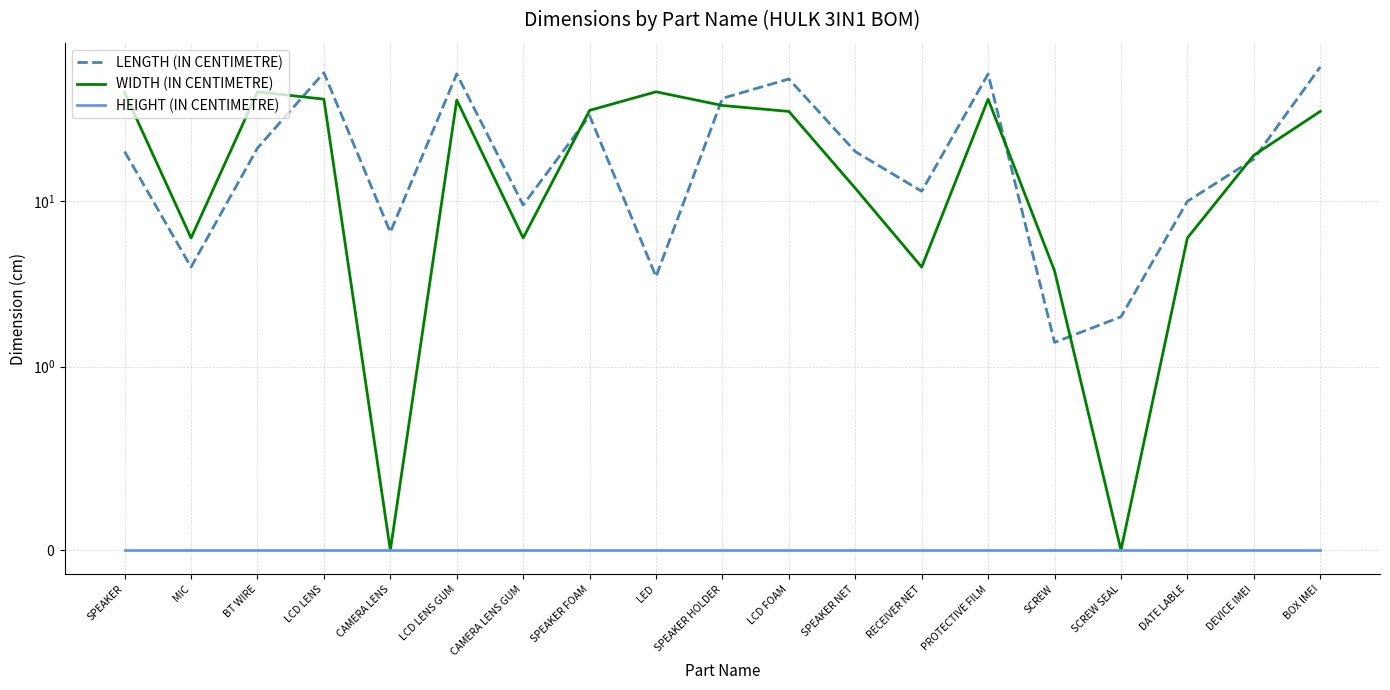

In LENGTH (IN CENTIMETRE), how many points are lower than both neighbors (excluding endpoints)?

6